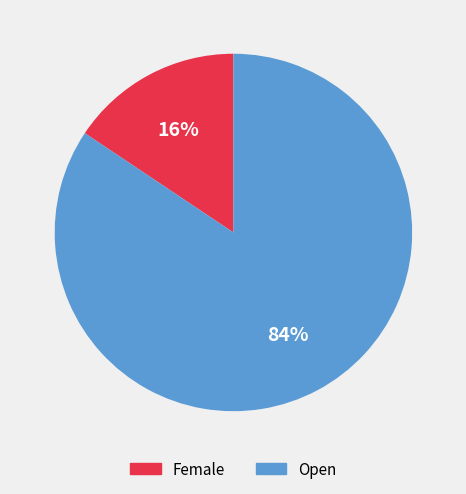

Combined, do Open and Female account for over 50%?

Yes